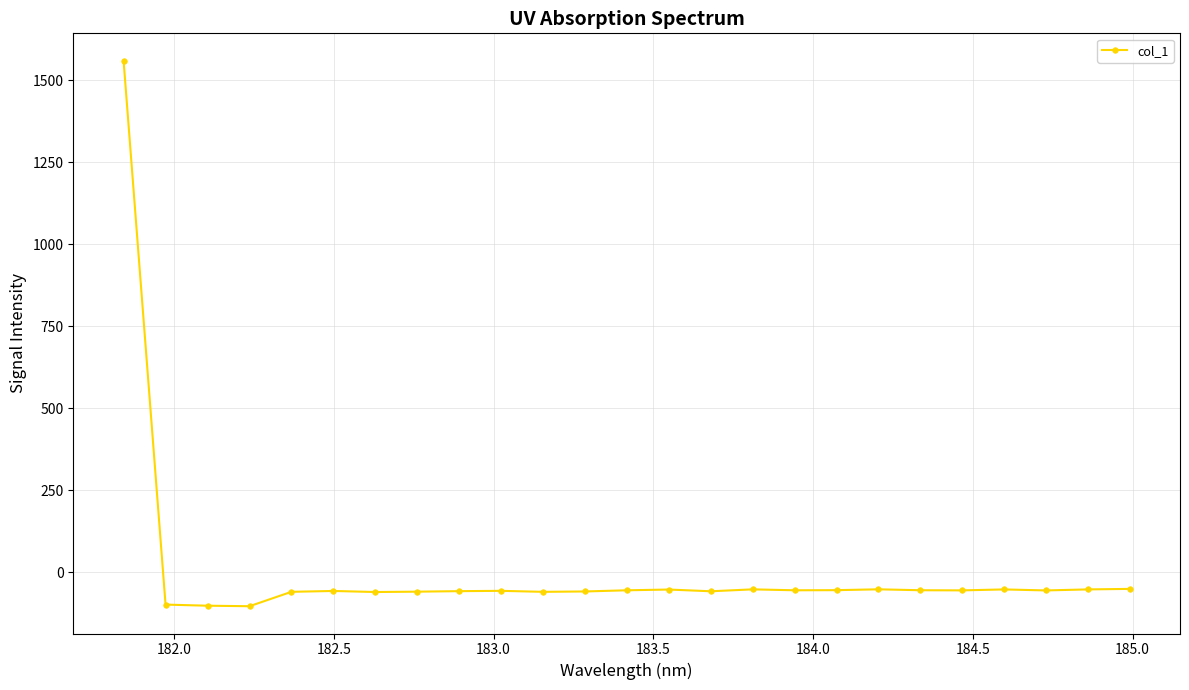

What is the value of the 22nd point from the left?

-51.9